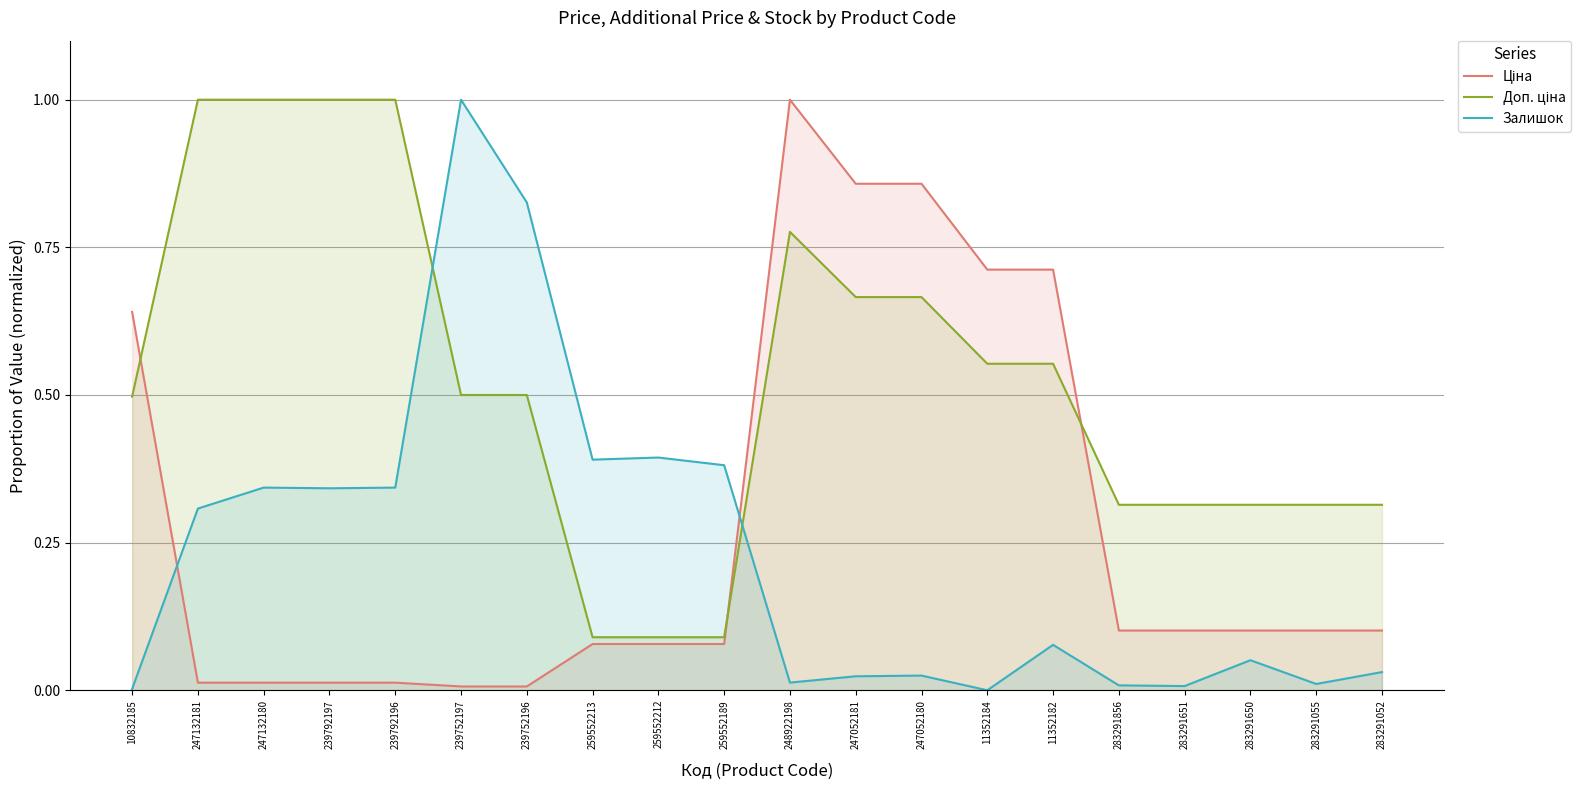

True or false: Ціна and Доп. ціна intersect in this chart.

True